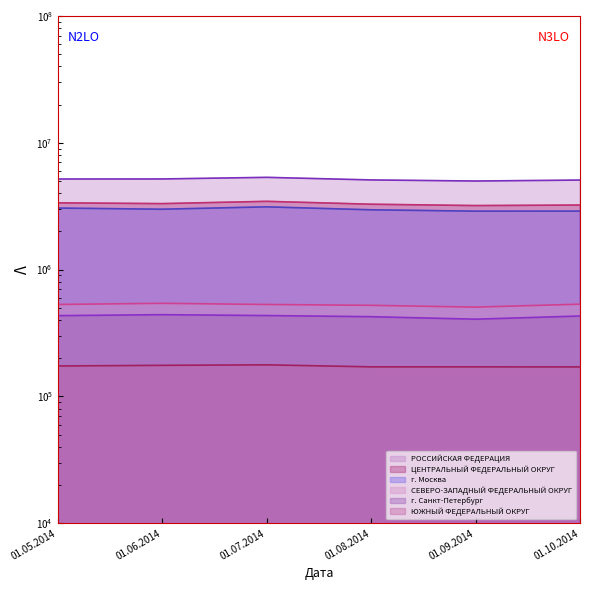

The г. Санкт-Петербург series shows 425141 at 01.08.2014. True or false?

True